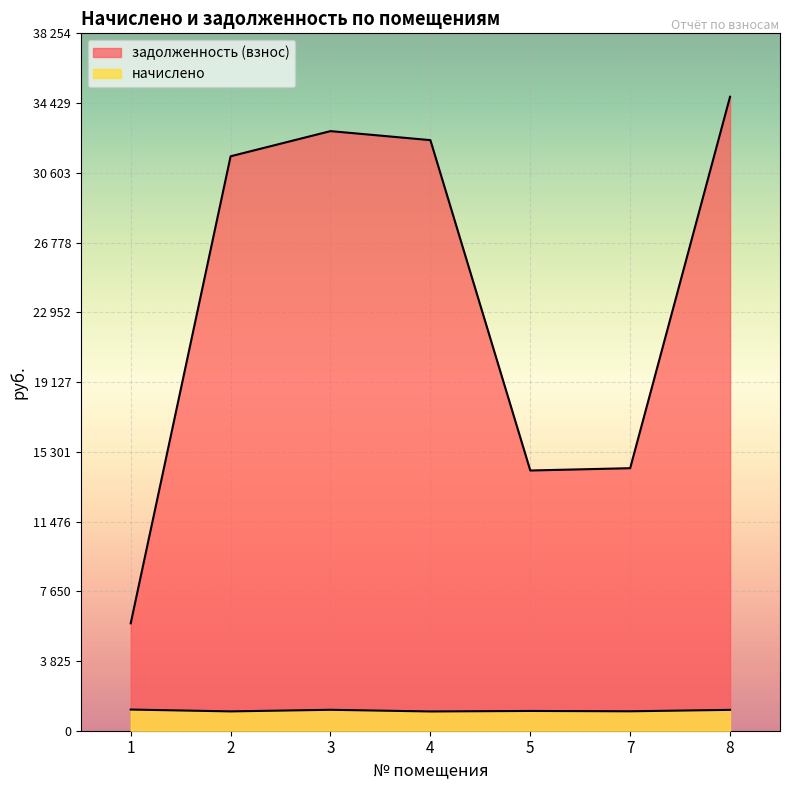

What are all the series names shown in the legend?

начислено, задолженность (взнос)